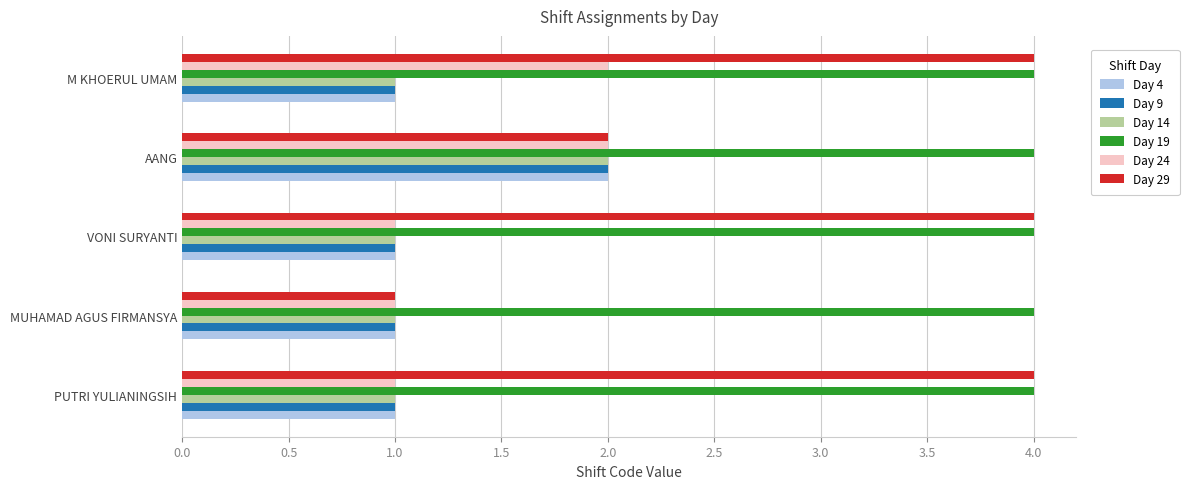

What is the difference between the highest and lowest values at M KHOERUL UMAM?

3